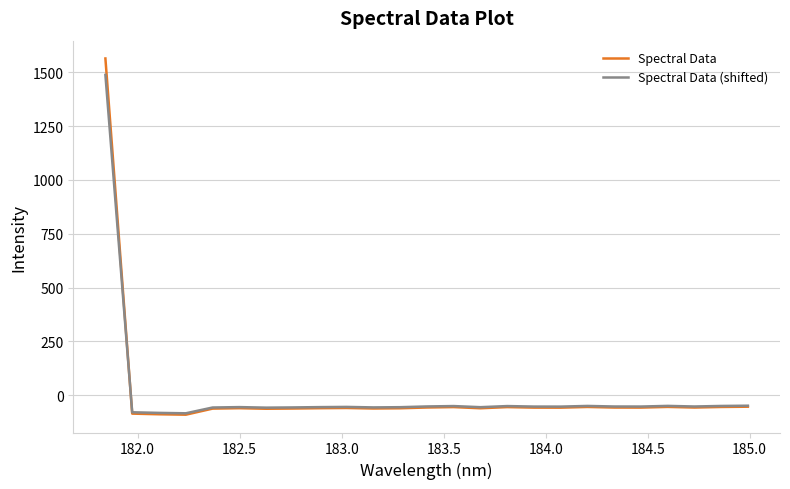

What is the minimum value shown in the chart?

-90.1